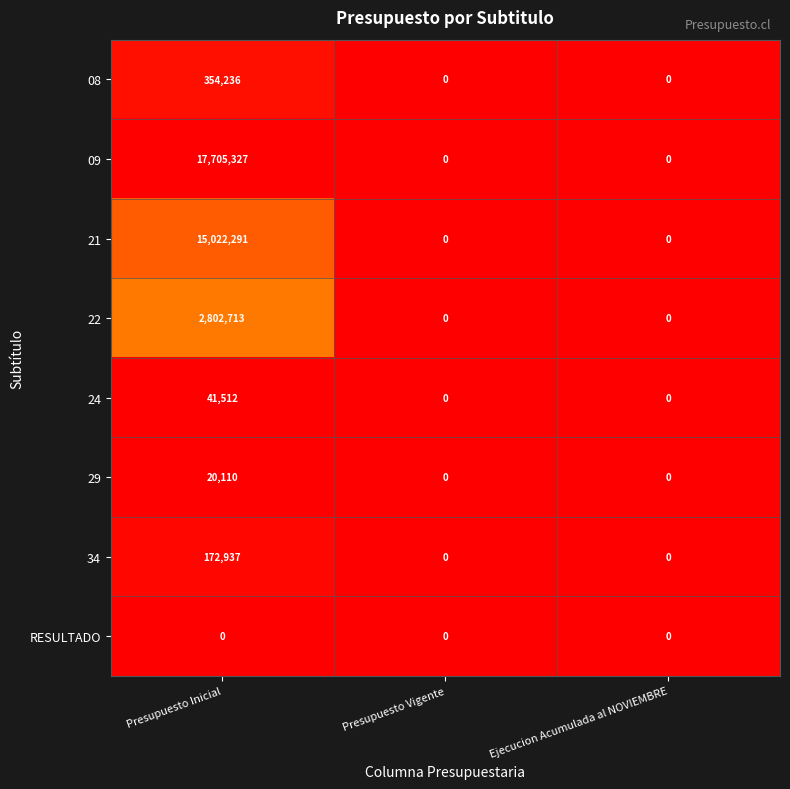

What is the sum of all 09 values?

17705327